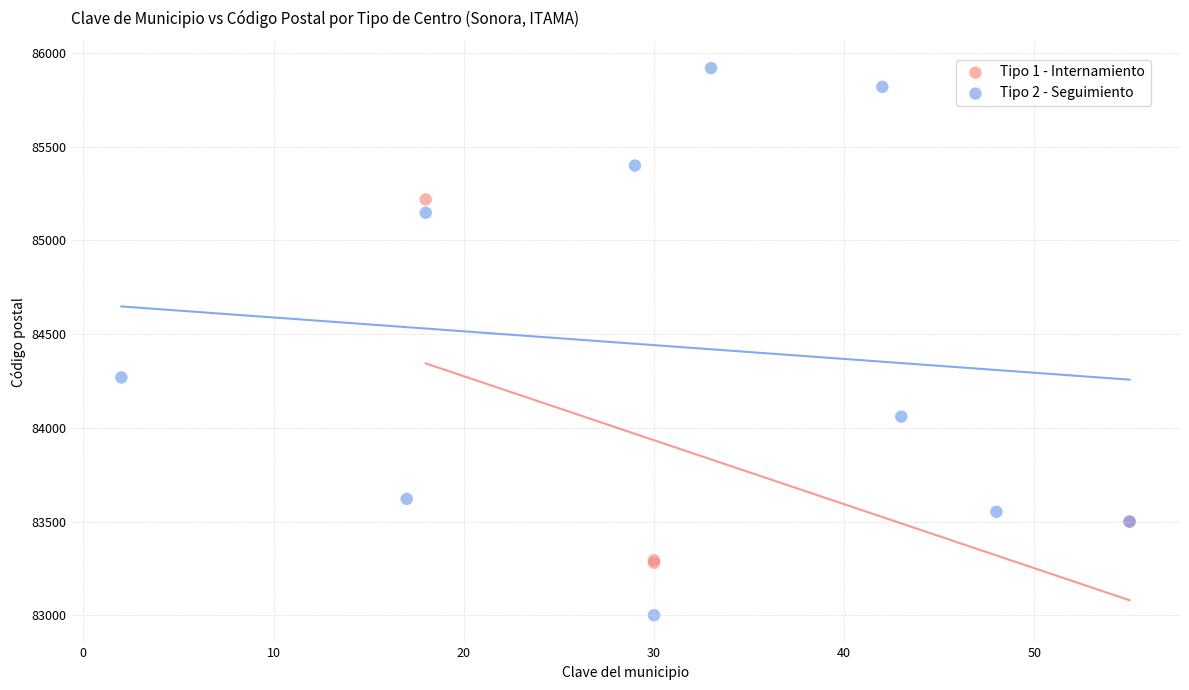

Which series has the largest Y range (max minus min)?

Tipo 2 - Seguimiento